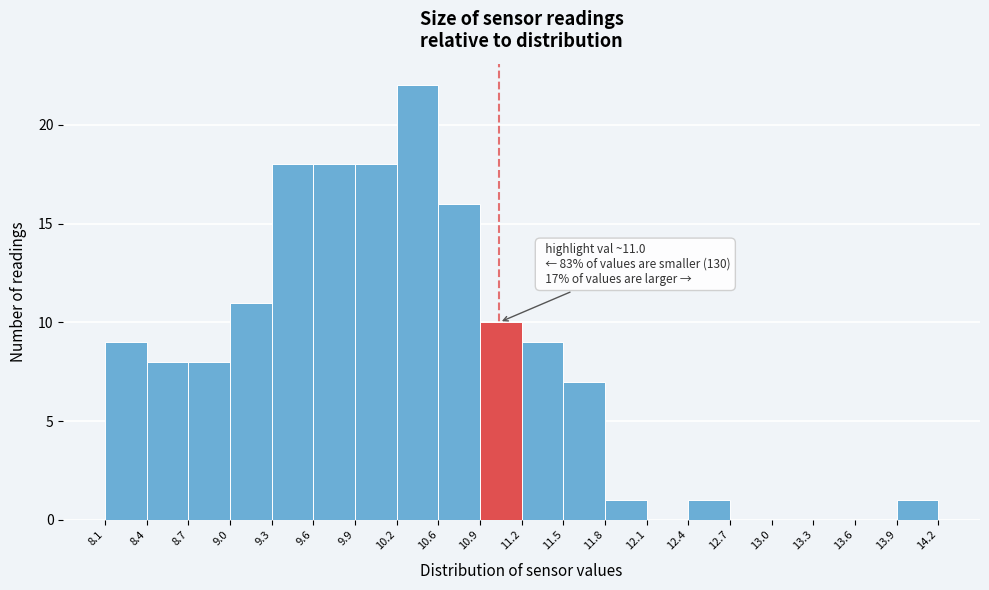

Over which range of the x-axis is the bar tallest?

10.2 to 10.6